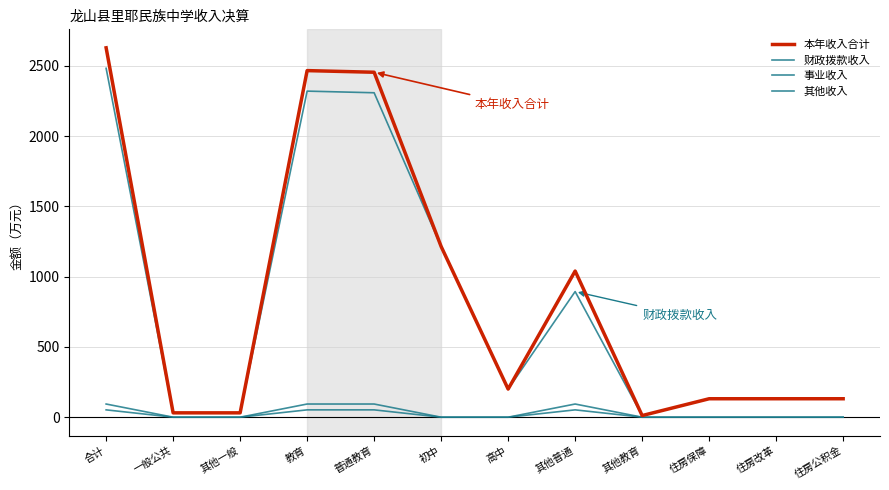

True or false: 财政拨款收入 has more than 2 points higher than both neighbors.

False